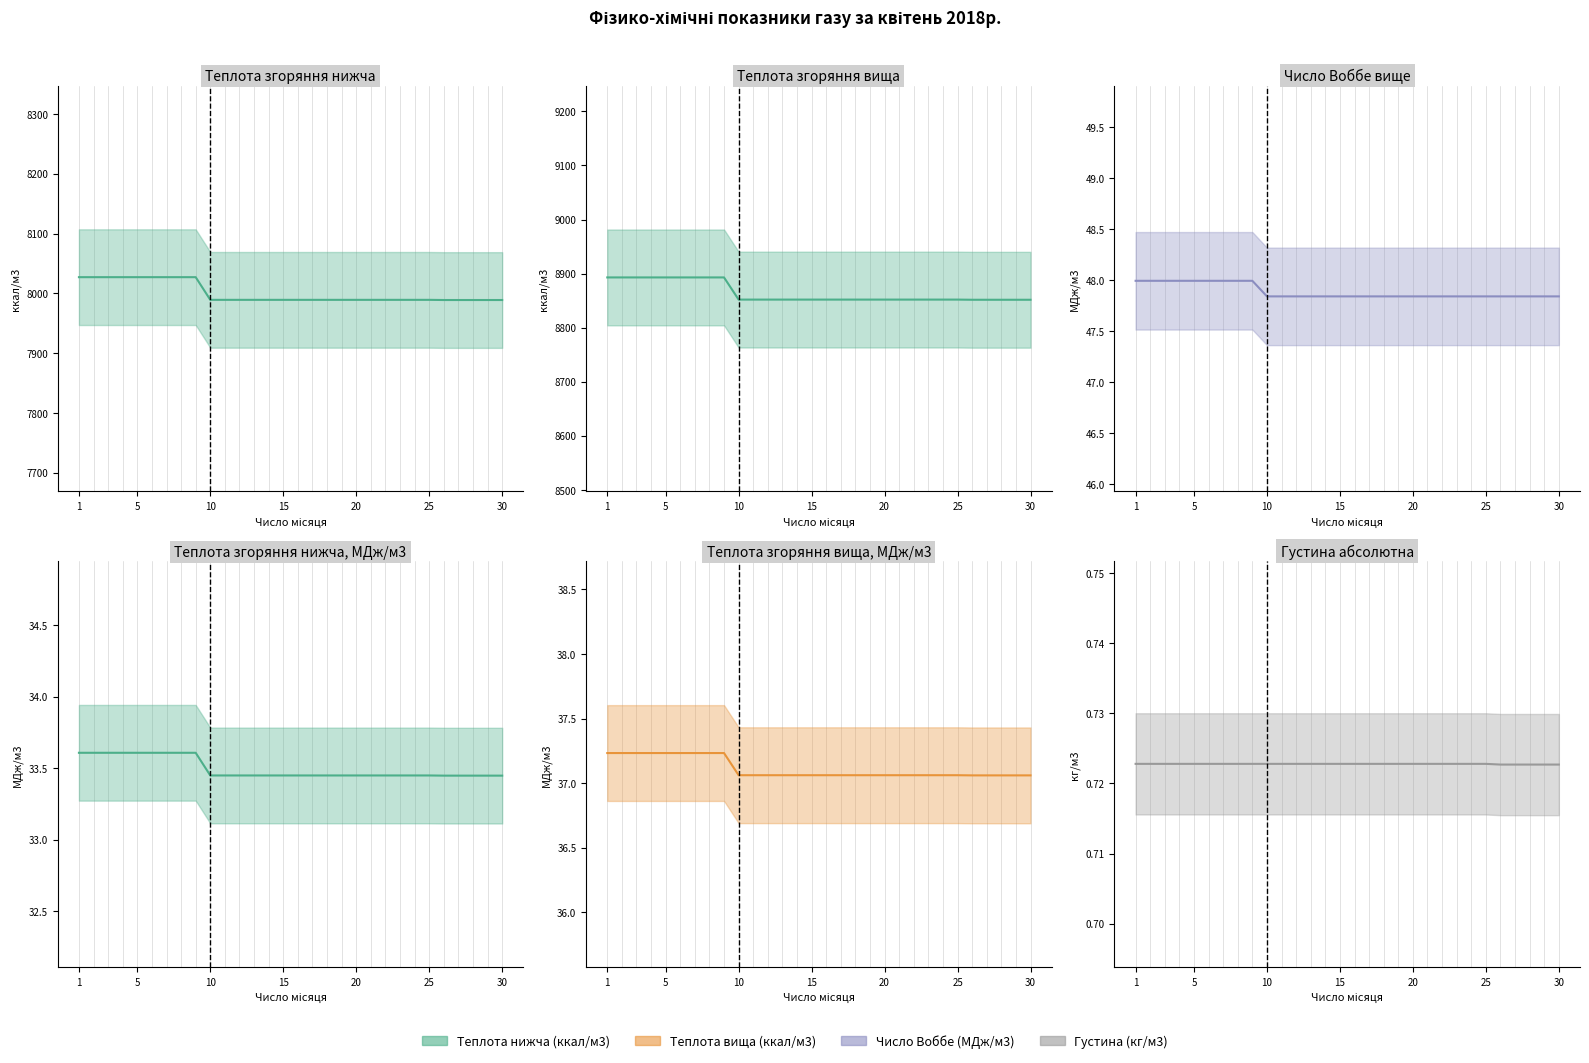

What is the value of the Число Воббе вище, МДж/м3 point at the 5th from the left?

48.0